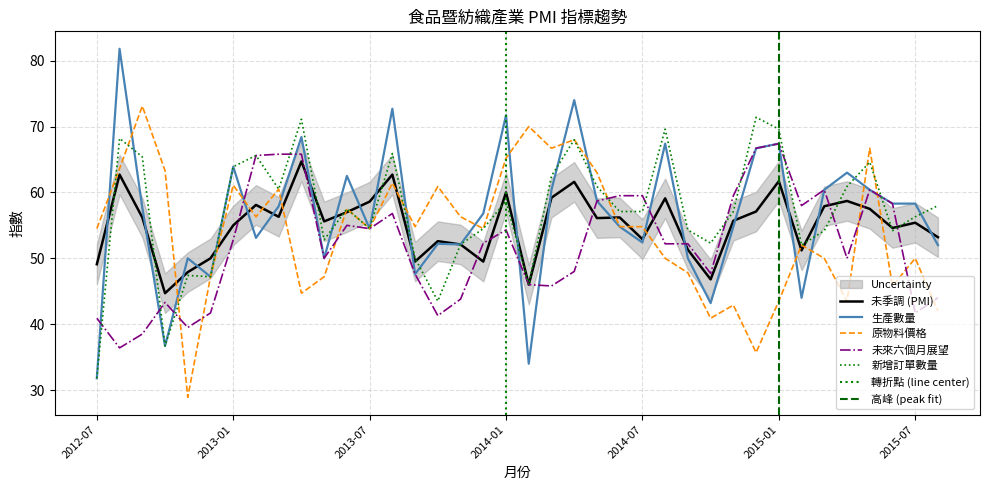

At which label is 新增訂單數量 closest to 51?

2013-09